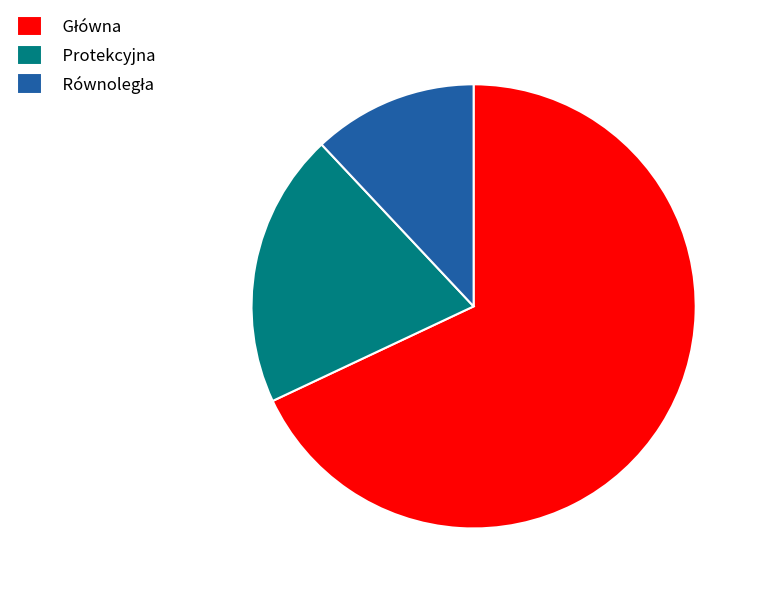

The Protekcyjna slice represents 20% of the pie. True or false?

True